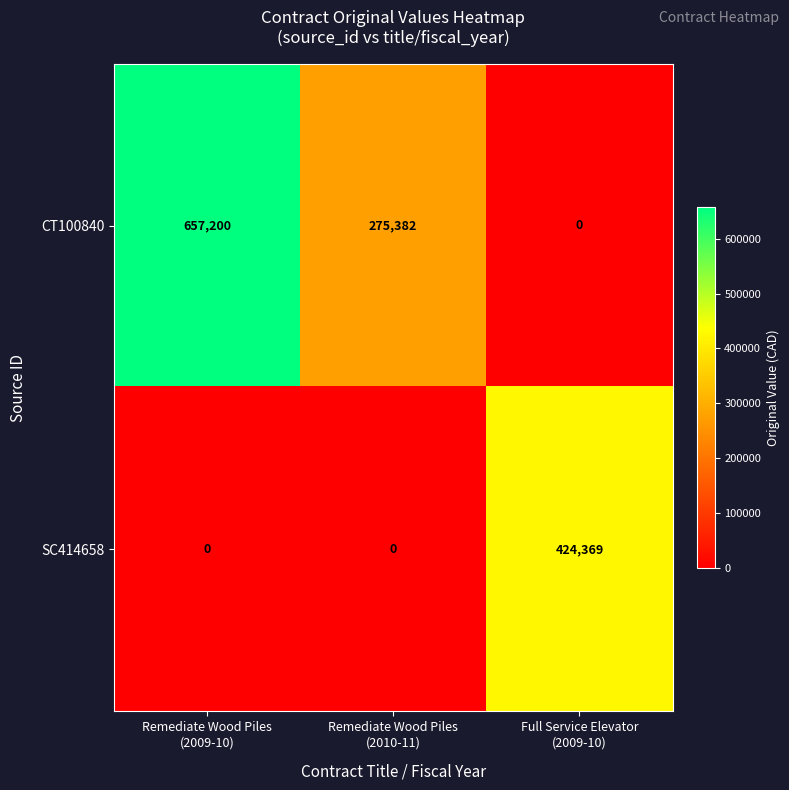

Rank the series at Full Service Elevator
(2009-10) from highest to lowest value.

SC414658, CT100840